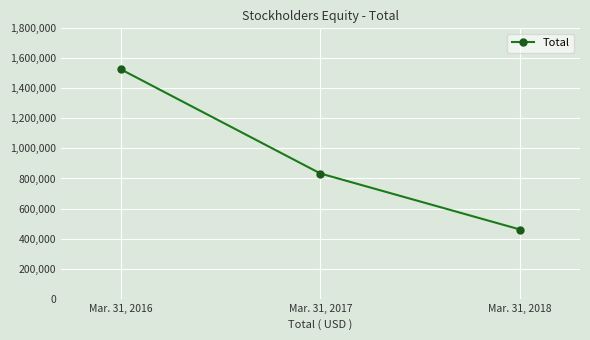

Which category has the lowest value across all series?

Mar. 31, 2018